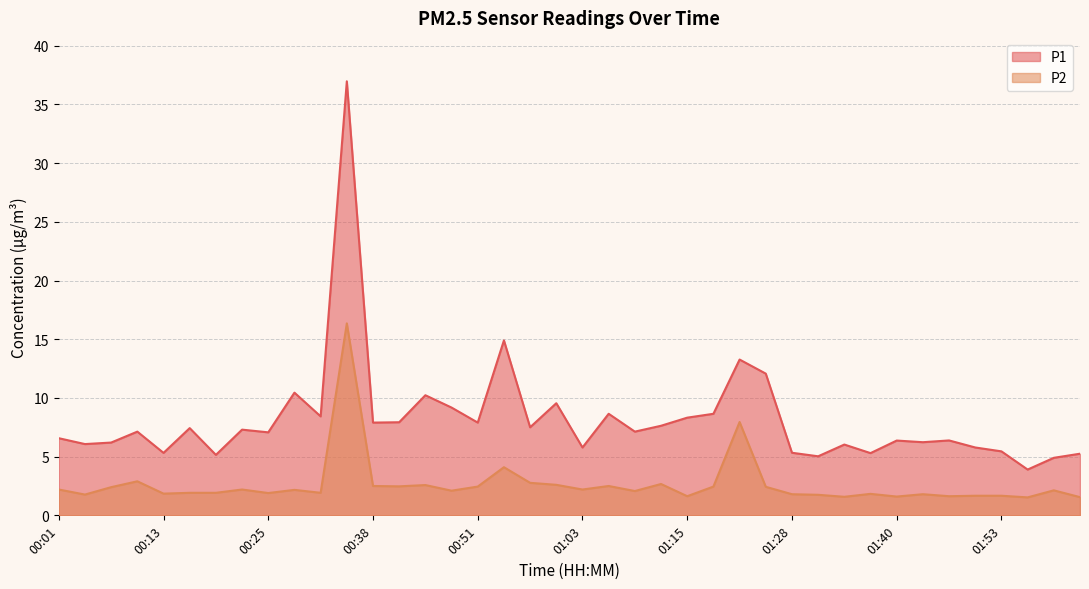

Is it true that P1 equals 10.3 at 00:22?

False